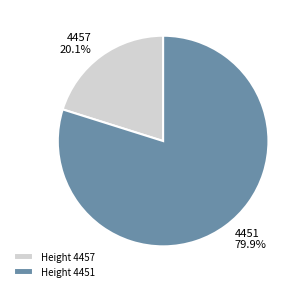

Does any single category account for the majority?

Yes